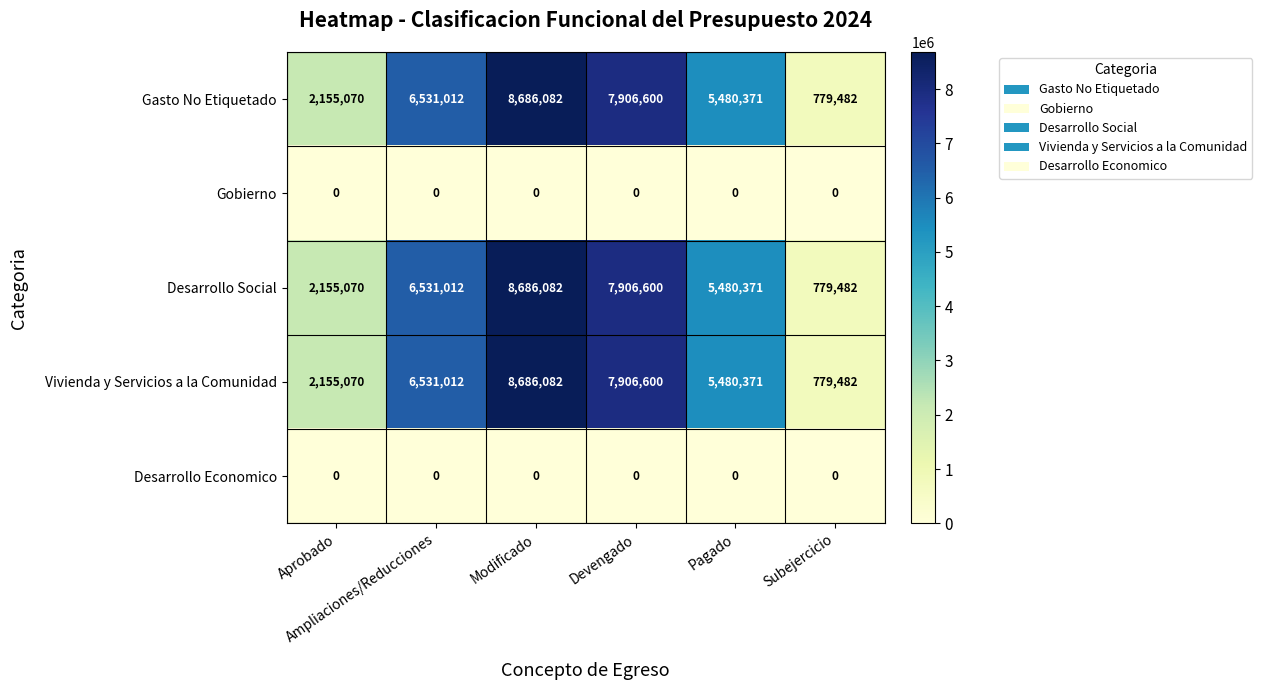

What is the lowest value of the Desarrollo Social series?

779482